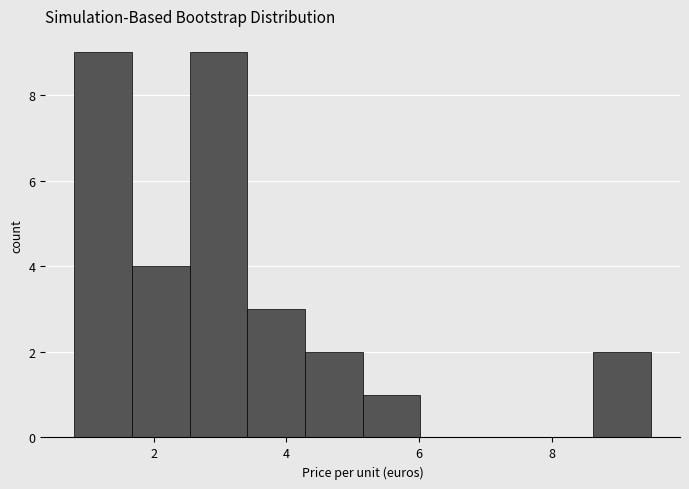

Reading left to right, list every bar in this chart as the range it spans on the x-axis followed by its height. Neither the bar edges nor the heights are printed on the chart, so give them approximately, as read against the axes.

0.8 to 1.6: 9
1.6 to 2.6: 4
2.6 to 3.4: 9
3.4 to 4.2: 3
4.2 to 5.2: 2
5.2 to 6.0: 1
6.0 to 6.8: 0
6.8 to 7.8: 0
7.8 to 8.6: 0
8.6 to 9.6: 2